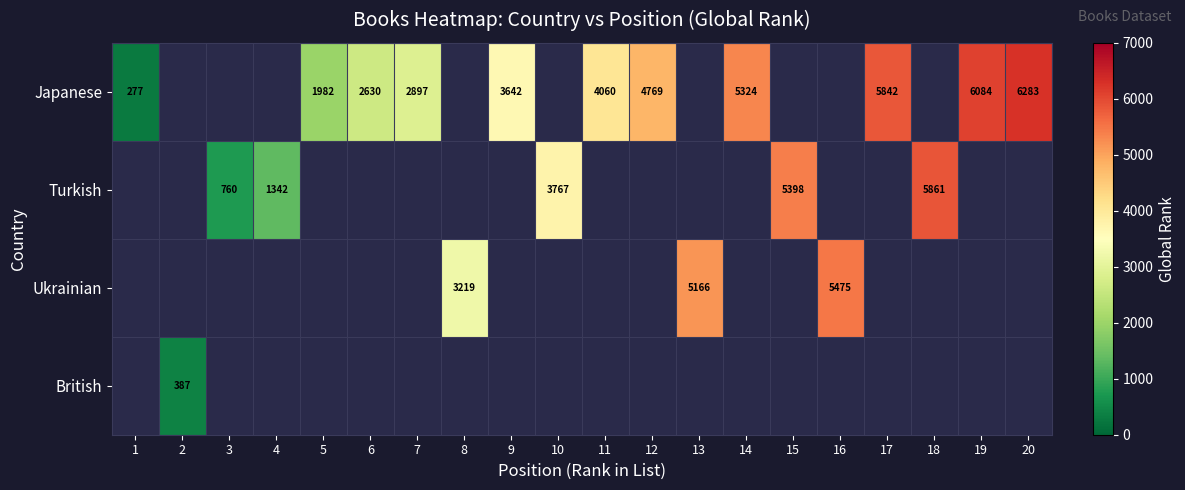

The Japanese series shows 5842 at 17. True or false?

True